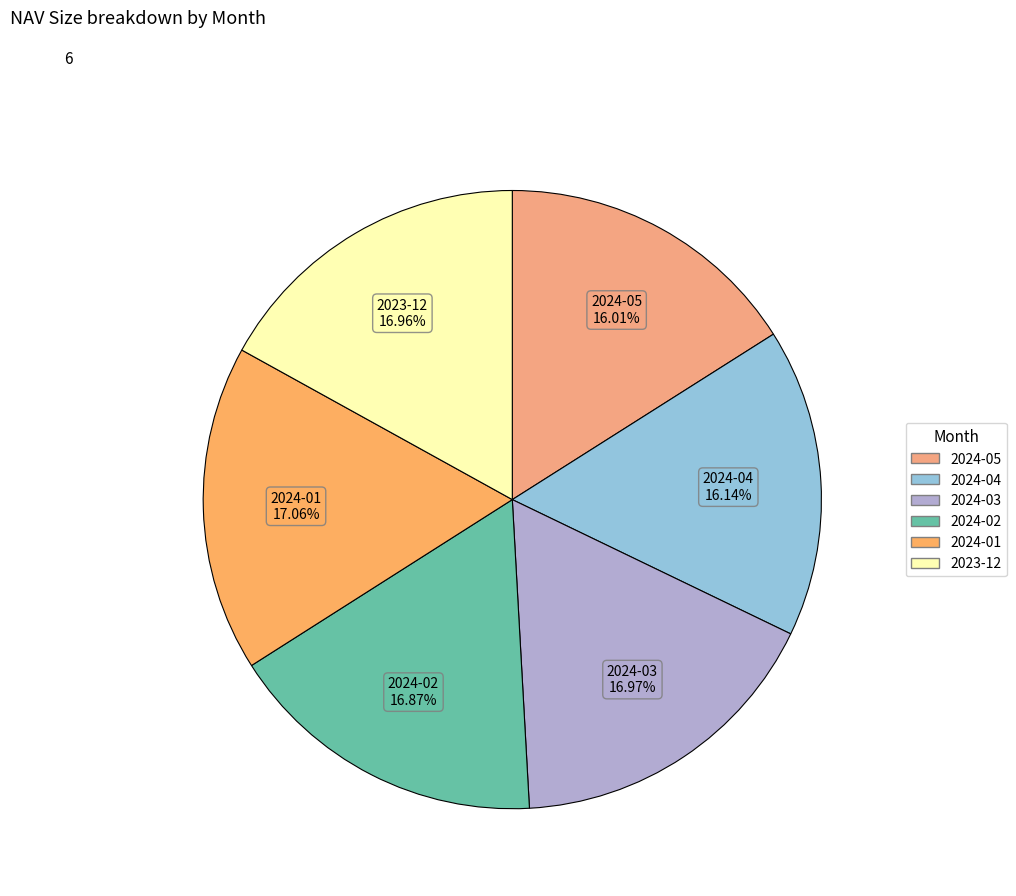

How many slices are in this pie chart?

6